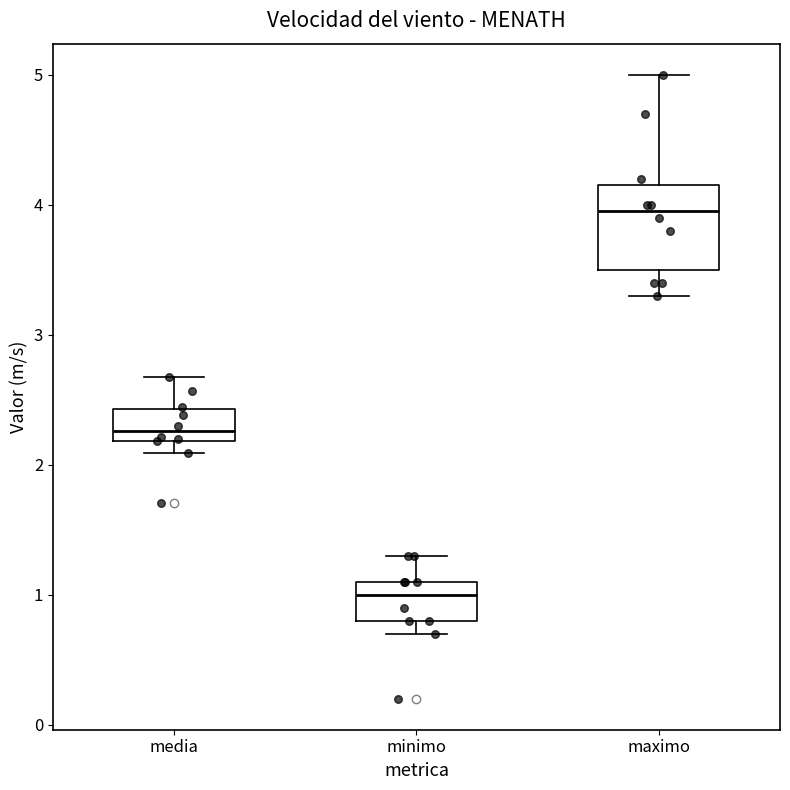

Where is the lower edge of the box for minimo on the y-axis? The values are not printed on the chart, so give them approximately, as read against the axis.

0.8